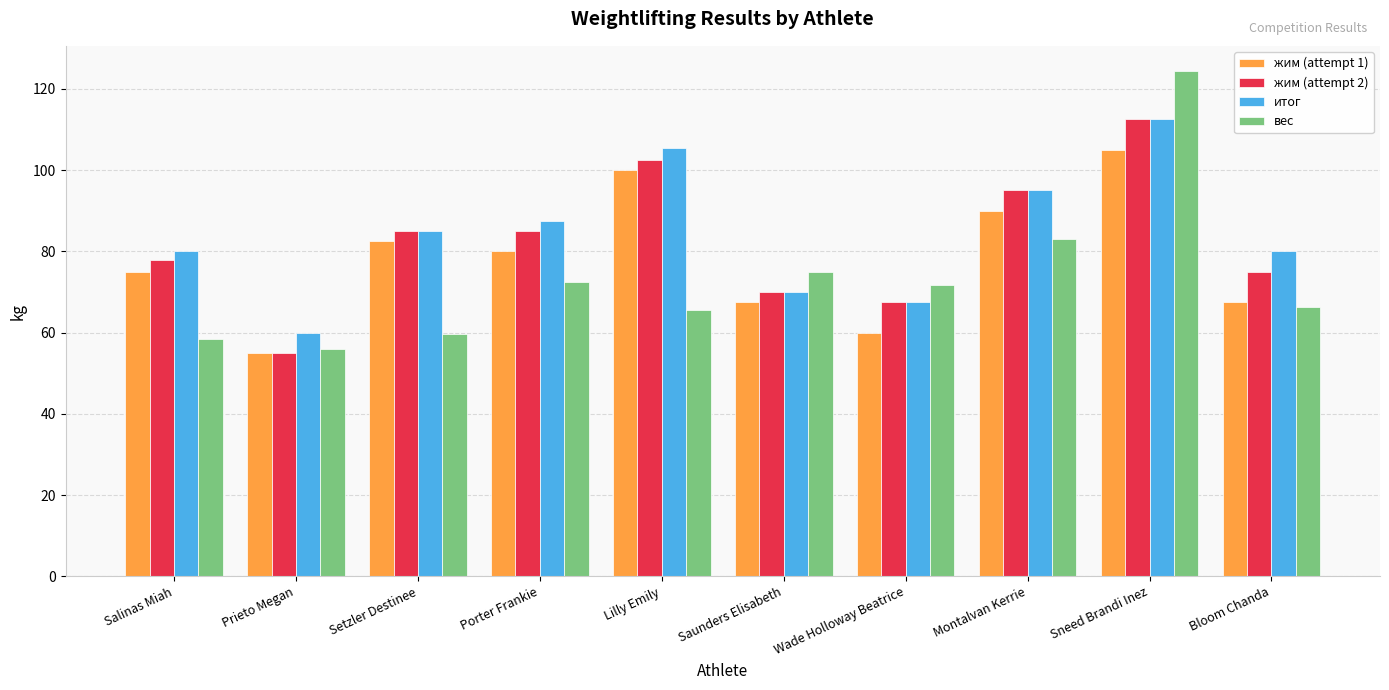

How many bars are there in total?

40